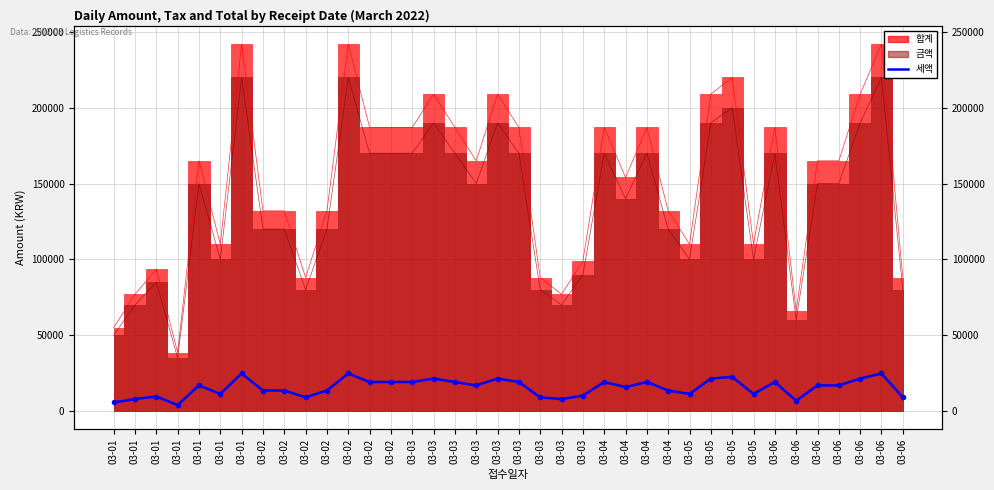

At which label is the value closest to 14343?

03-02